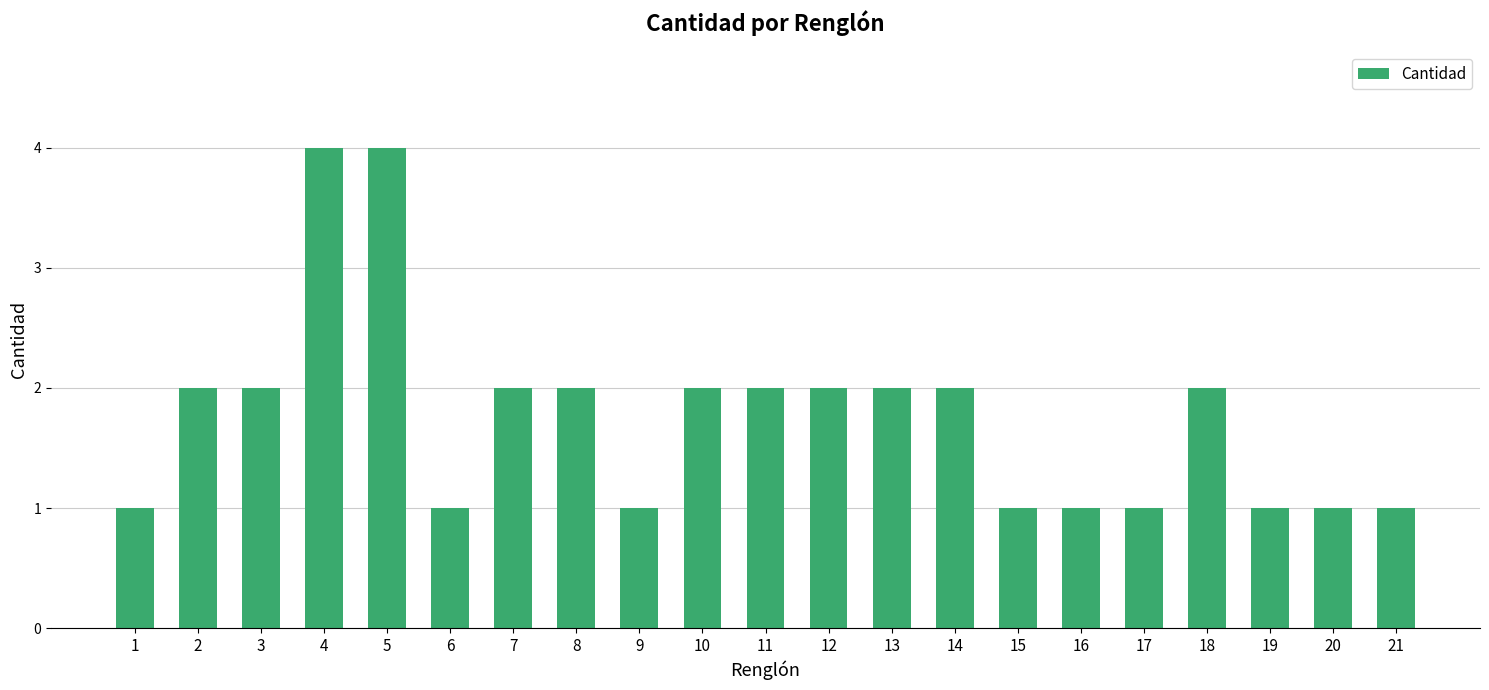

What is the sum of all values?

37